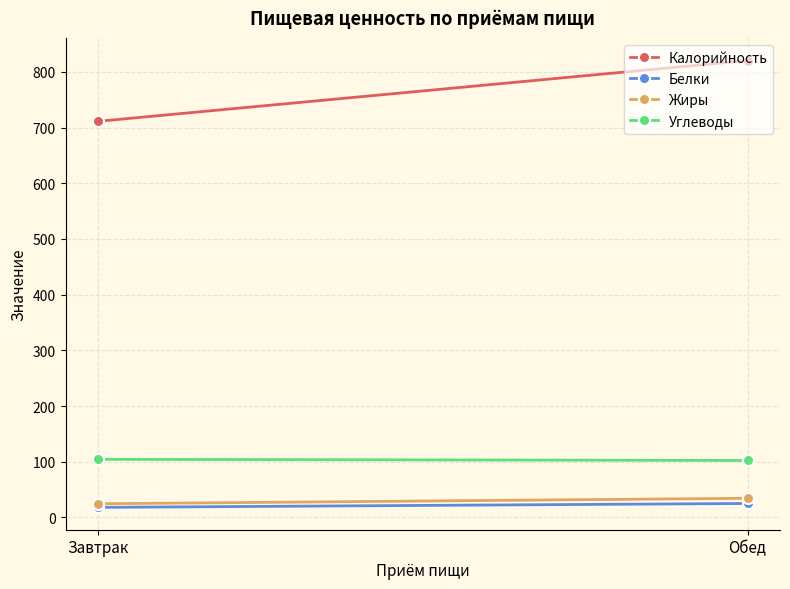

Is this an area chart (filled region under the line)?

No